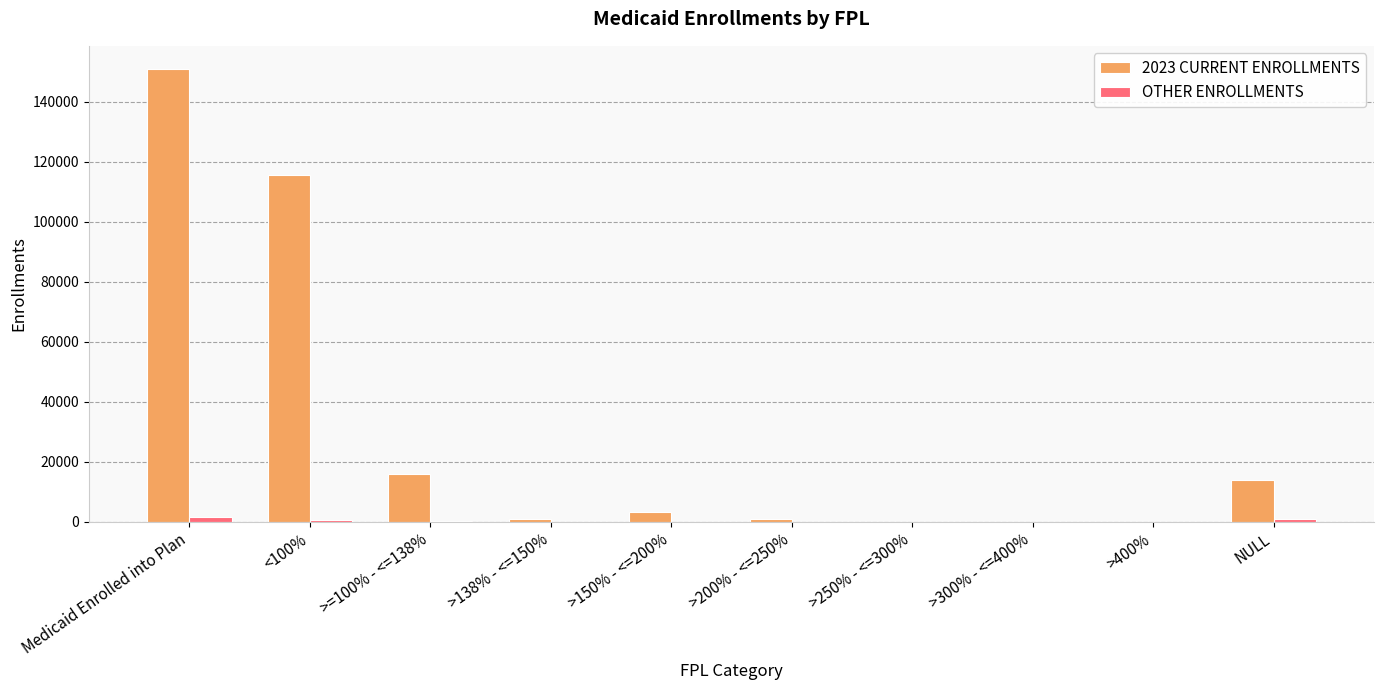

How many groups of bars are there?

10